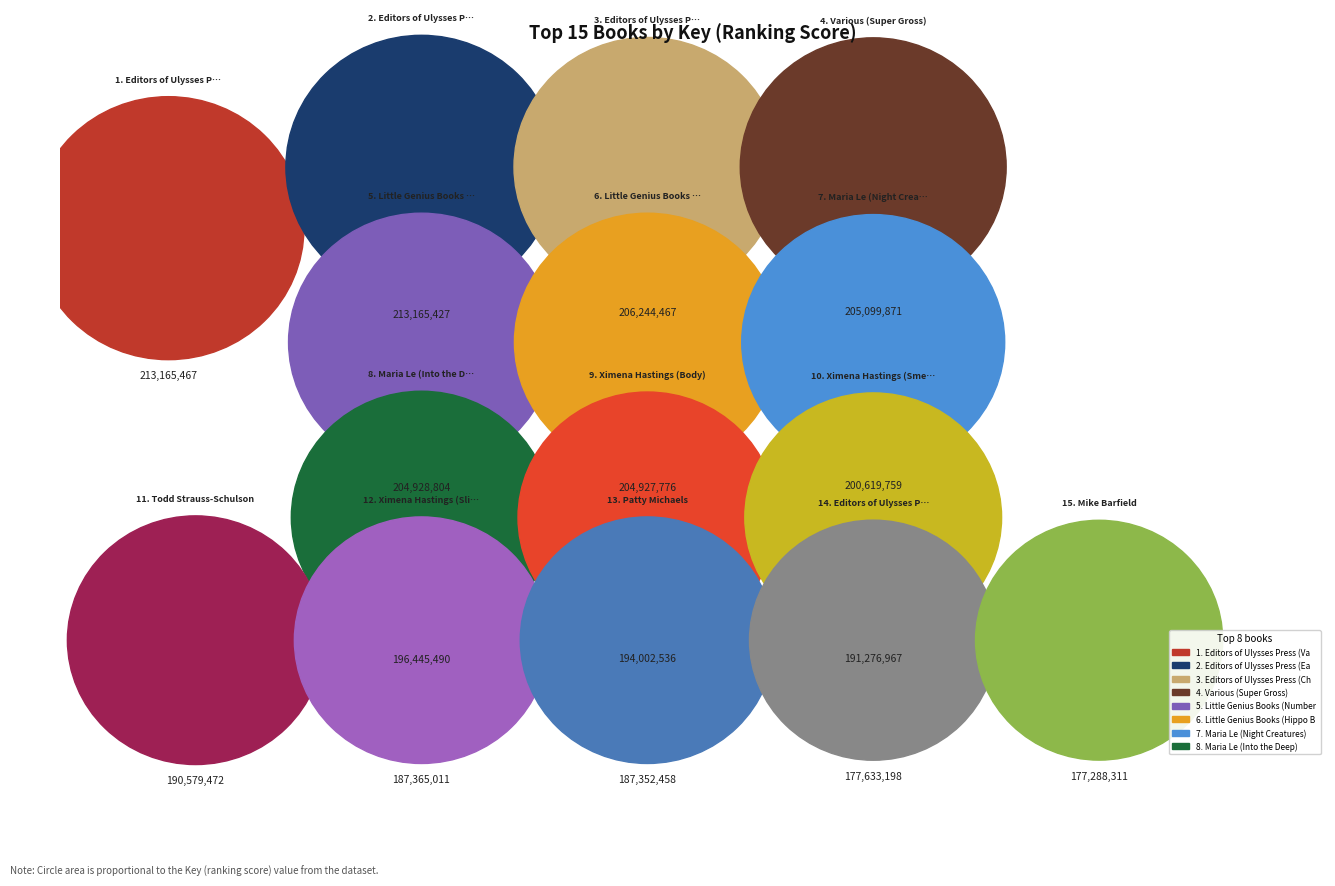

What is the change in value from Ximena Hastings (Body) to Ximena Hastings (Slime)?

-6637525